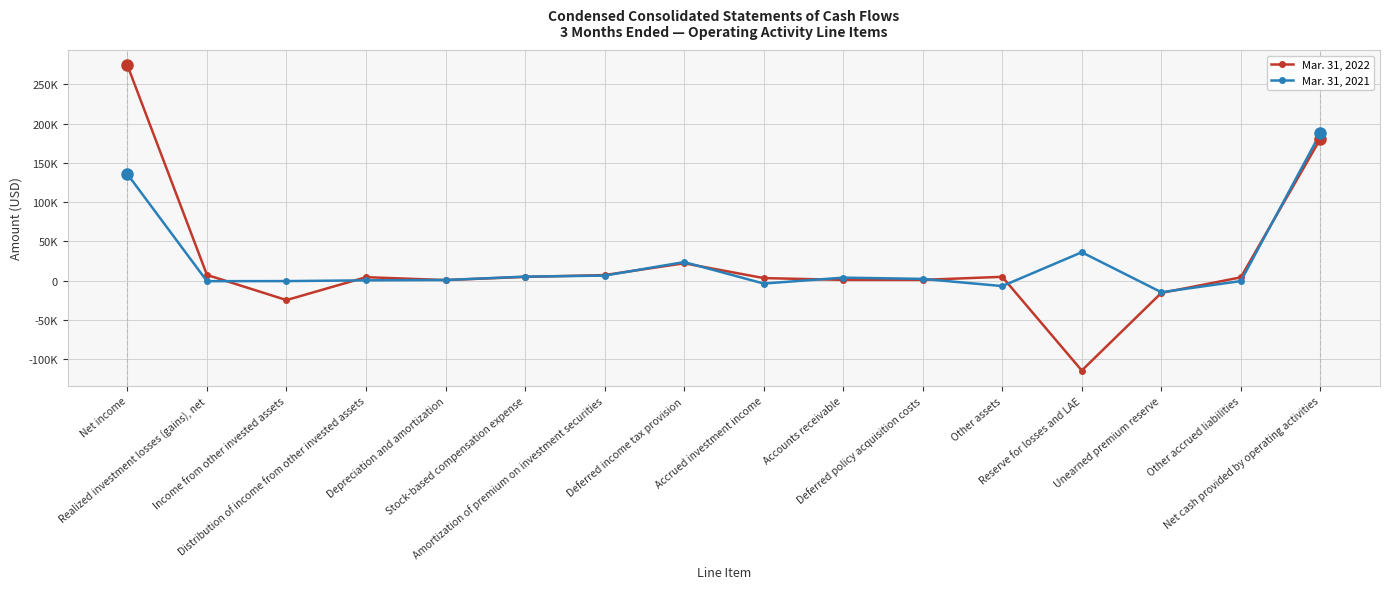

List the series in order of their peak value, highest first.

Mar. 31, 2022, Mar. 31, 2021